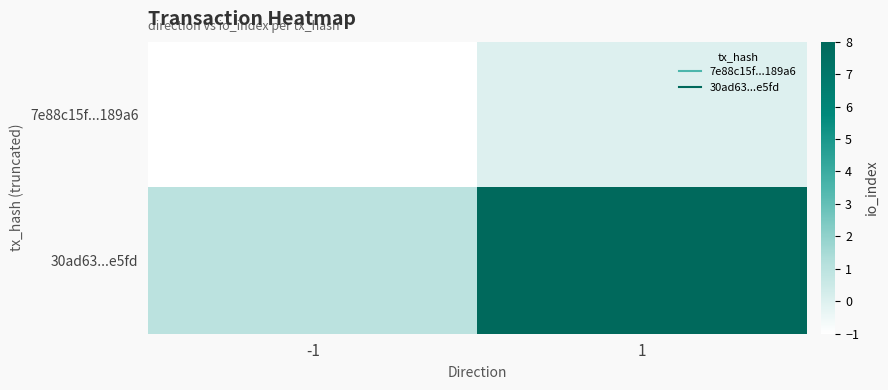

Which has a higher value, -1 or 1?

1